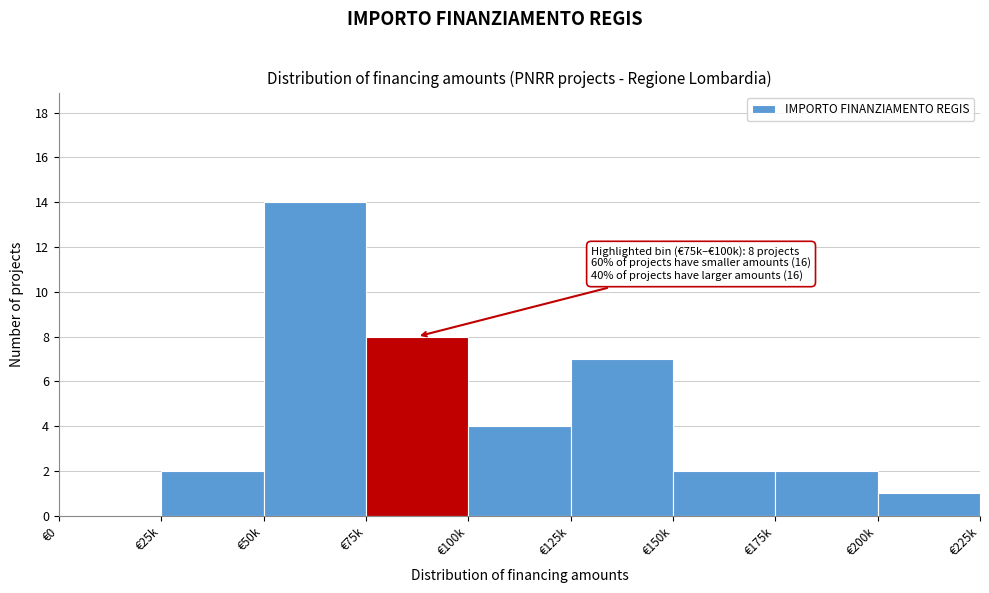

Reading right to left, what are all the values shown in this chart?

€200k=1	€175k=2	€150k=2	€125k=7	€100k=4	€75k=8	€50k=14	€25k=2	€0=0